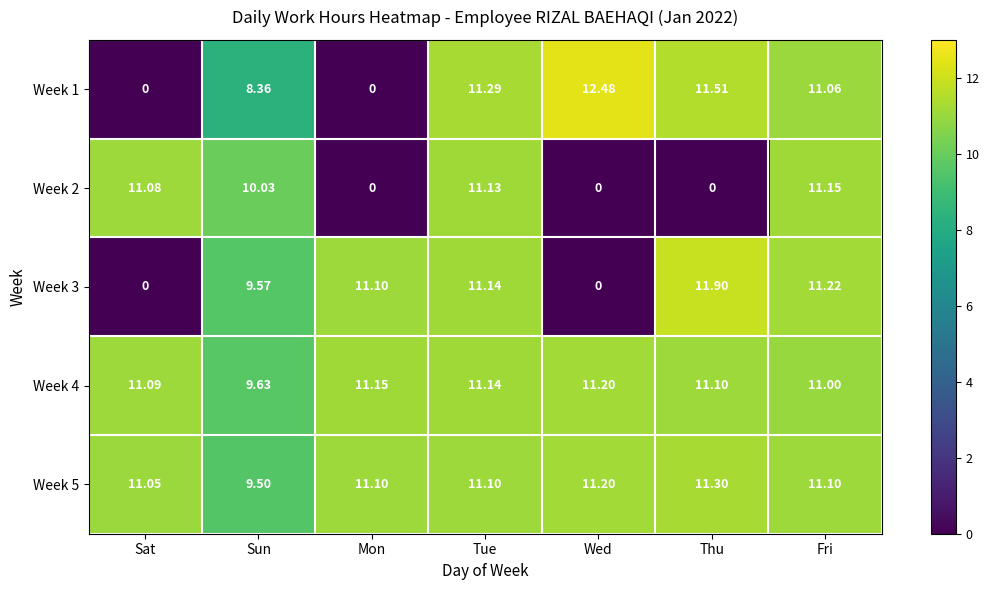

Where does the Week 5 series first go above 11?

Sat